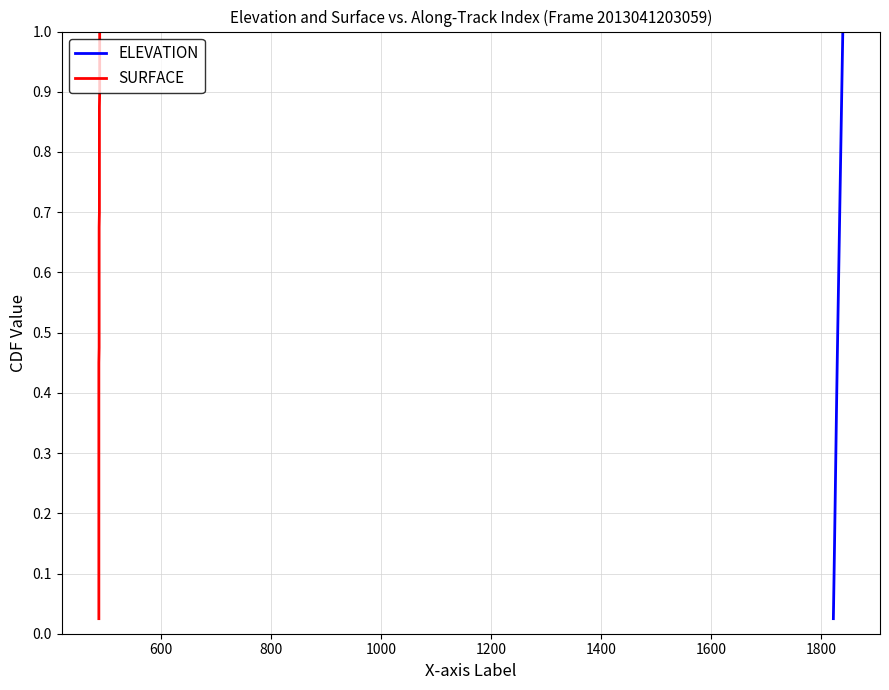

What is the difference between the second highest and minimum values in the ELEVATION series?

0.9